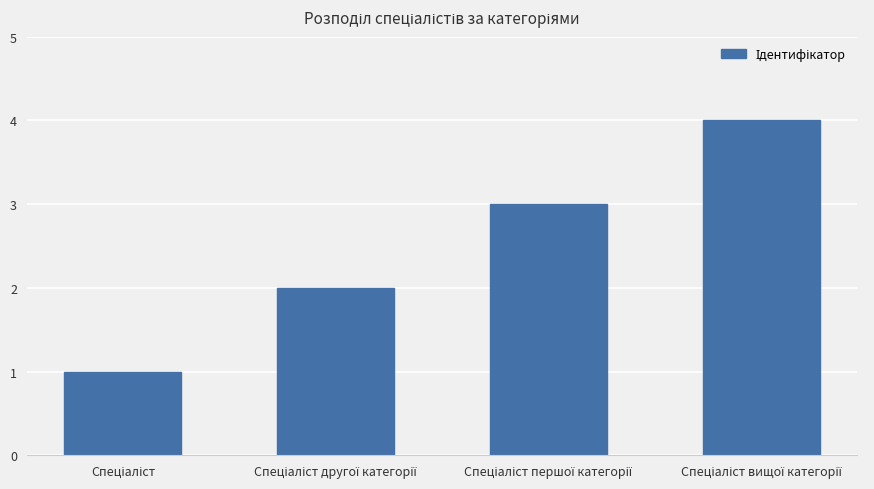

What is the difference between the maximum and minimum values?

3